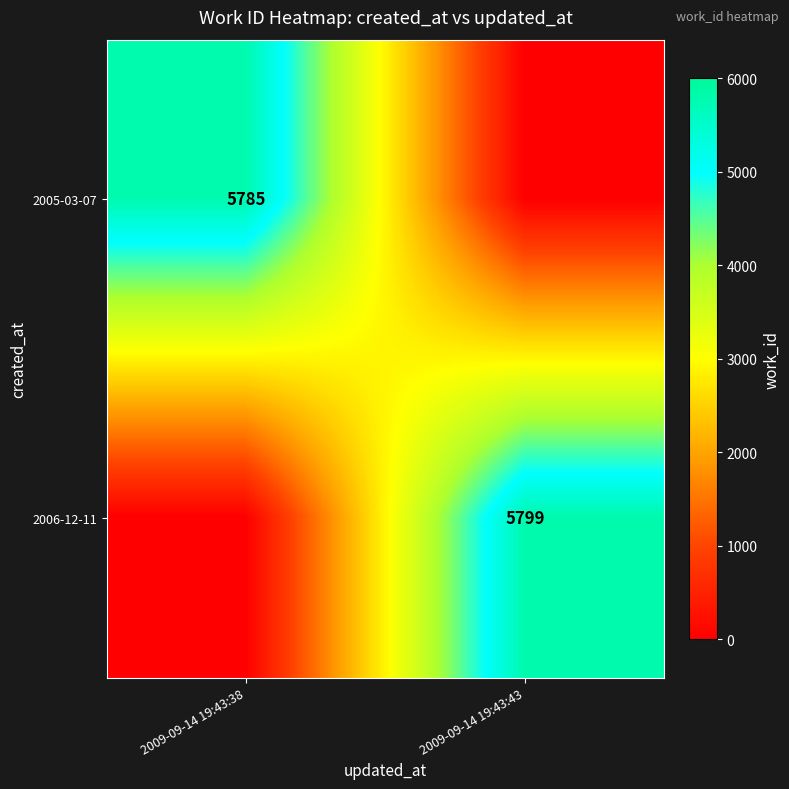

The 2005-03-07 series shows 5785 at 2009-09-14 19:43:38. True or false?

True